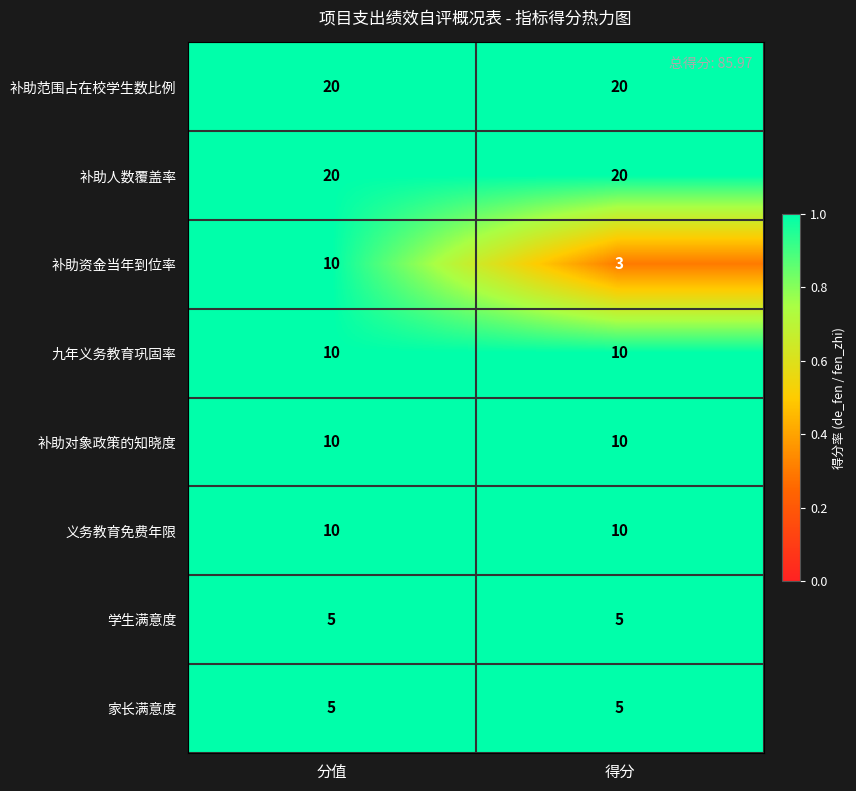

What is the sum of the 补助范围占在校学生数比例 values at 分值 and 得分?

40